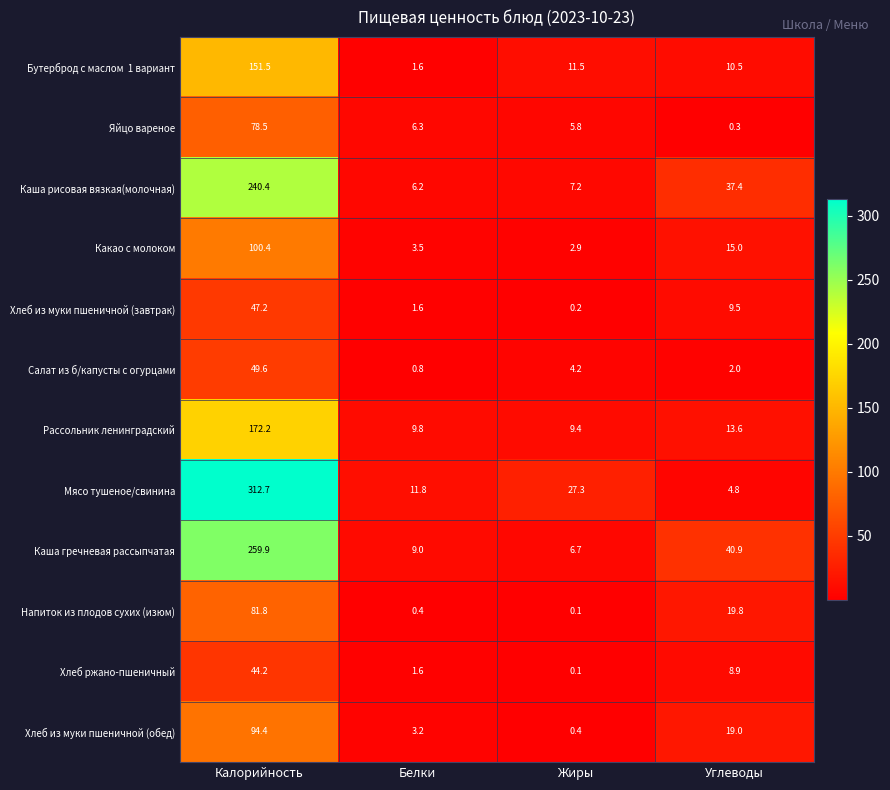

What is the difference between the maximum and minimum values in the Какао с молоком series?

97.5